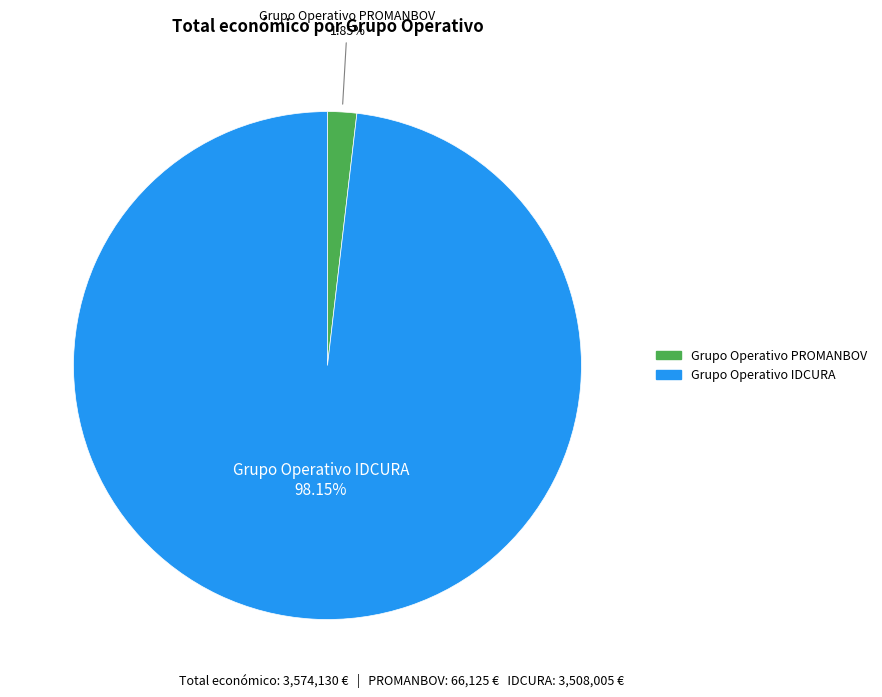

To the nearest percent, what is the difference between the Grupo Operativo IDCURA and Grupo Operativo PROMANBOV slice percentages?

96%